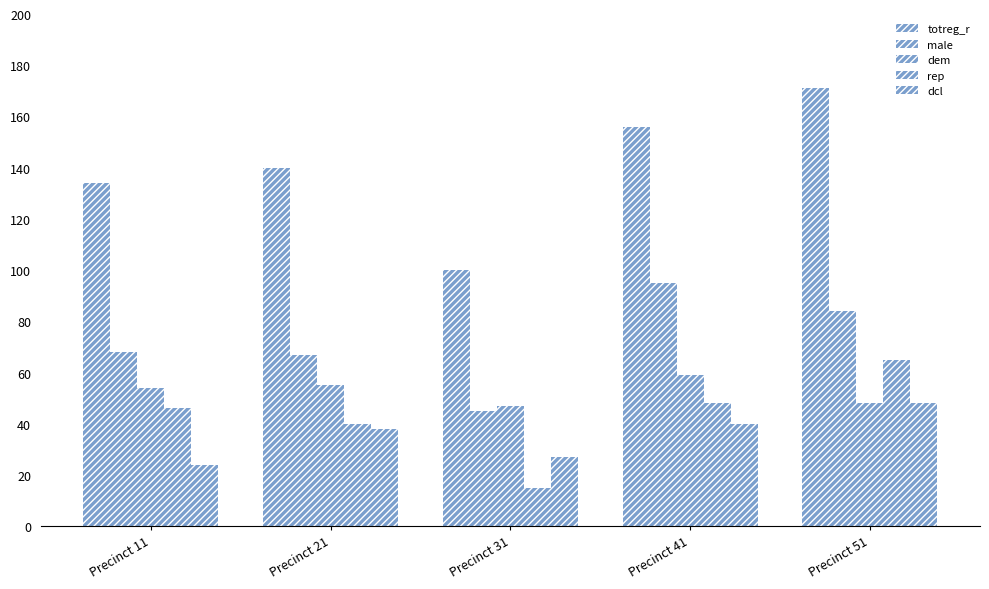

How many data points does each series have?

5